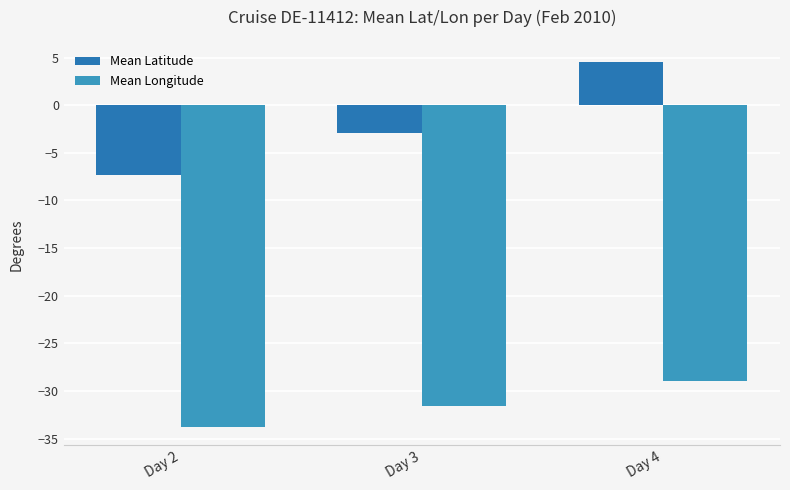

Which series has the largest range (max minus min)?

Mean Latitude